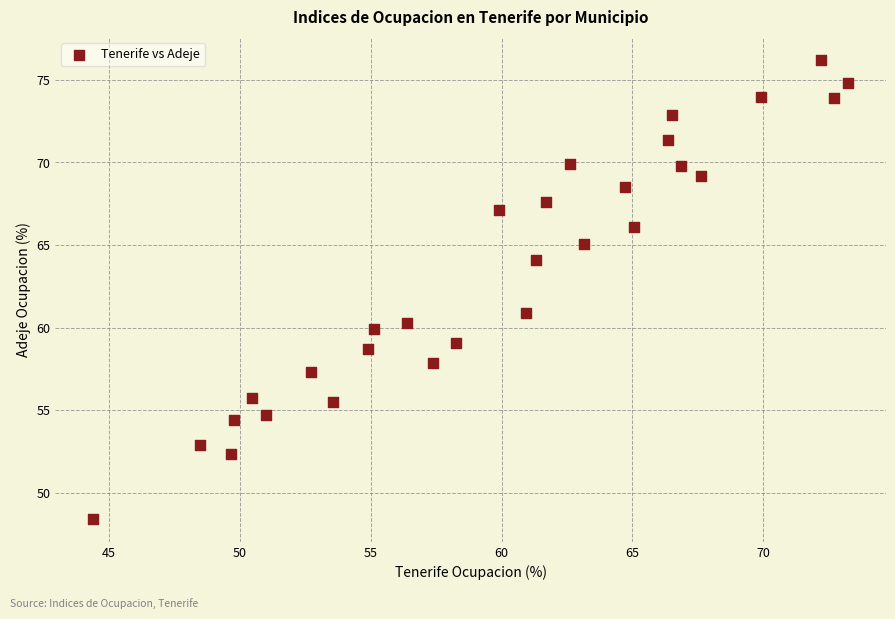

What is the range of Y values (max minus min)?

27.8